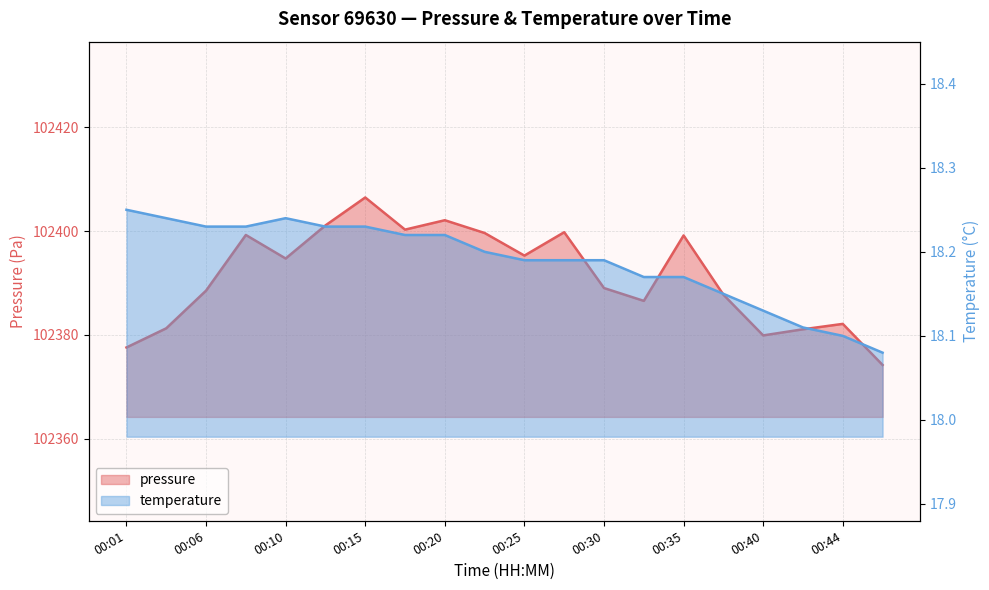

How many lines are shown in the chart?

2